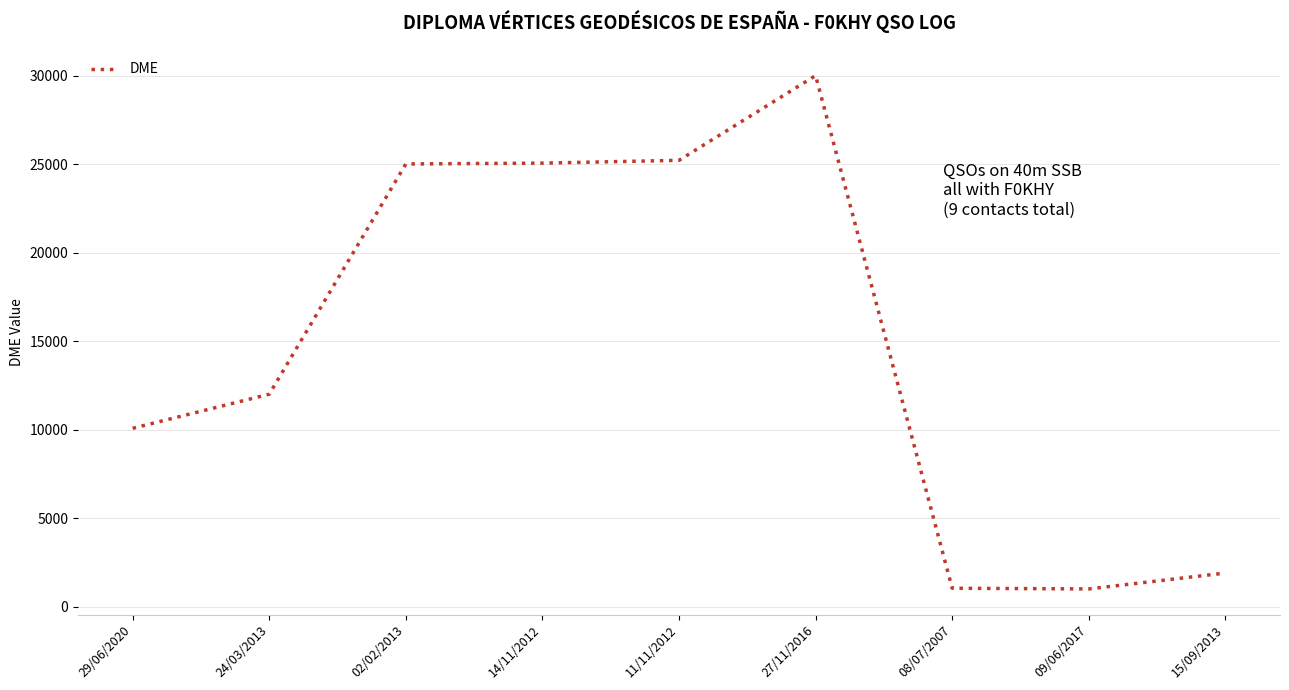

What is the smallest value displayed?

1004